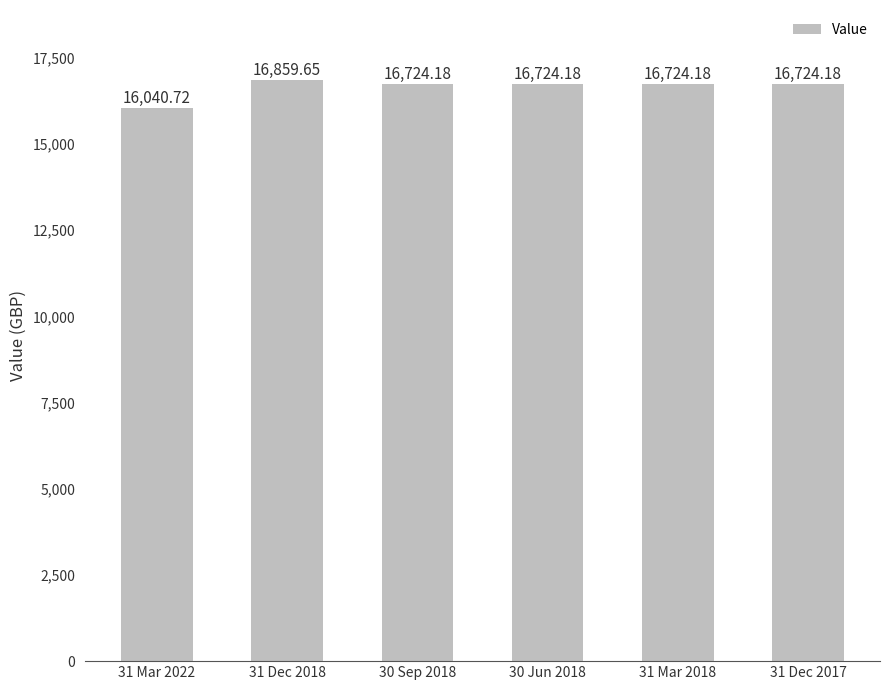

Approximately how many times larger is the value at 31 Mar 2022 compared to 31 Dec 2018?

1.0